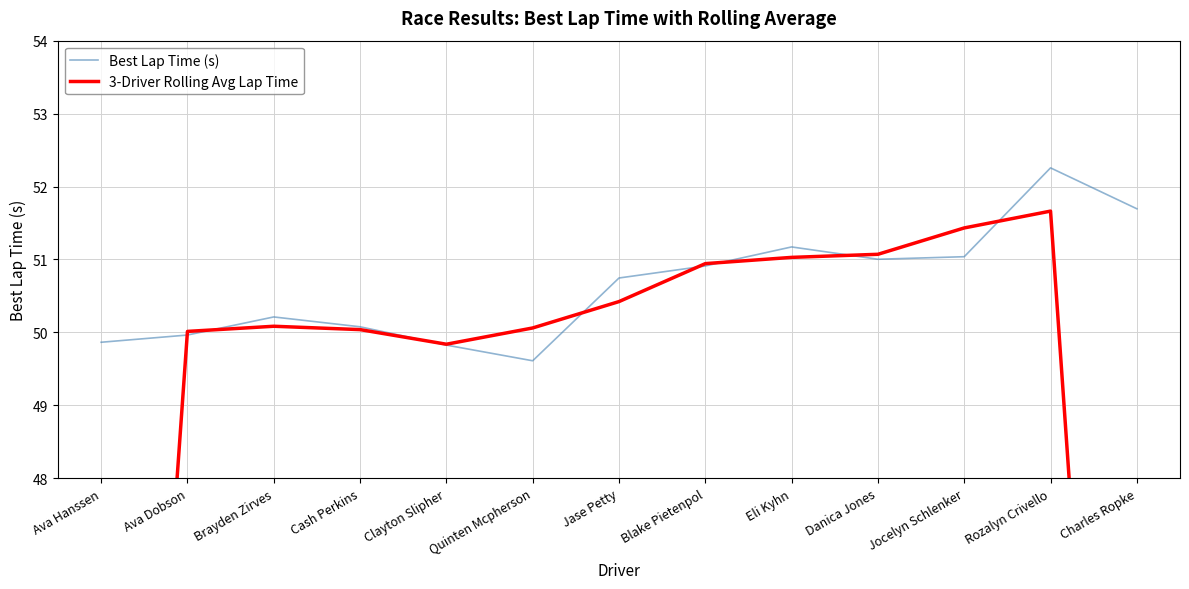

The value of Best Lap Time (s) at Danica Jones is 51.0. True or false?

True